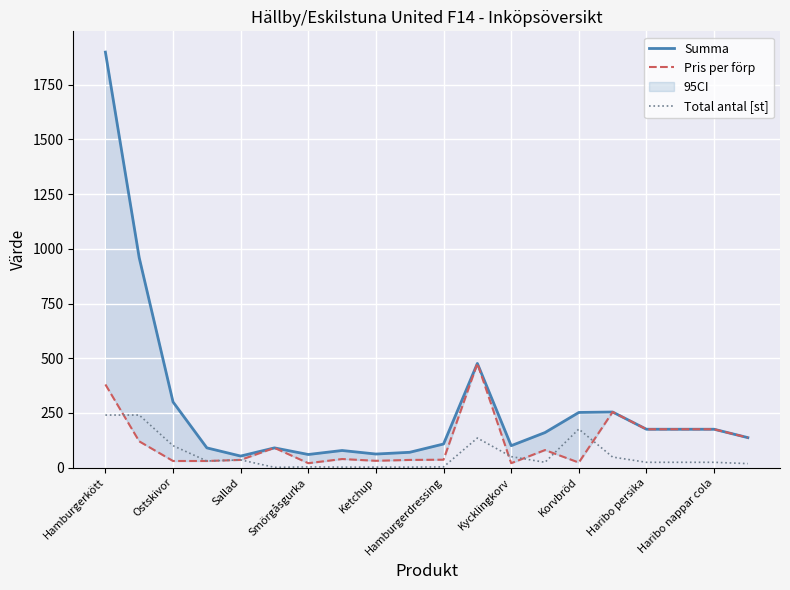

What is the spread (max minus min) of values at 11?

341.1